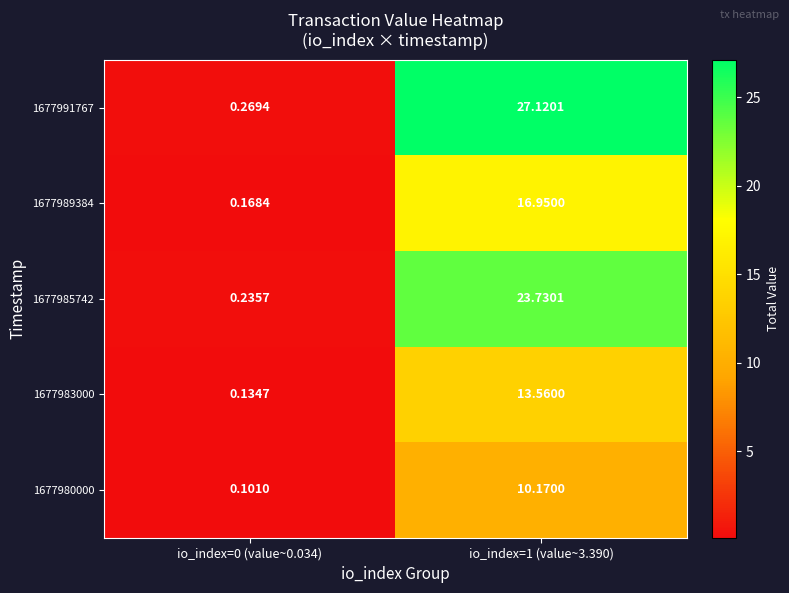

Is the value of 1677985742 at io_index=0 (value~0.034) greater than the value of 1677980000 at io_index=1 (value~3.390)?

No